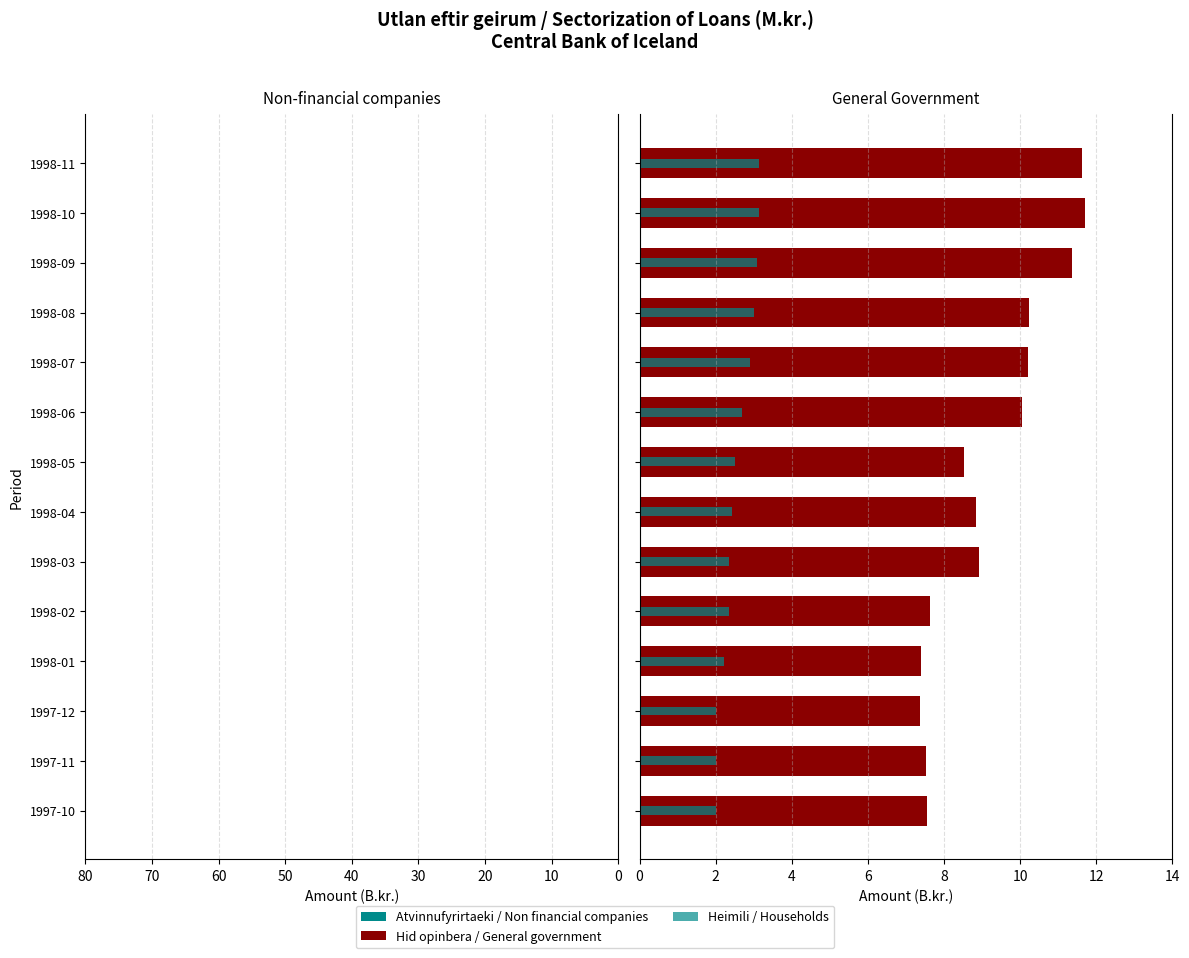

How many data points in Hid opinbera / General government are above 8?

9